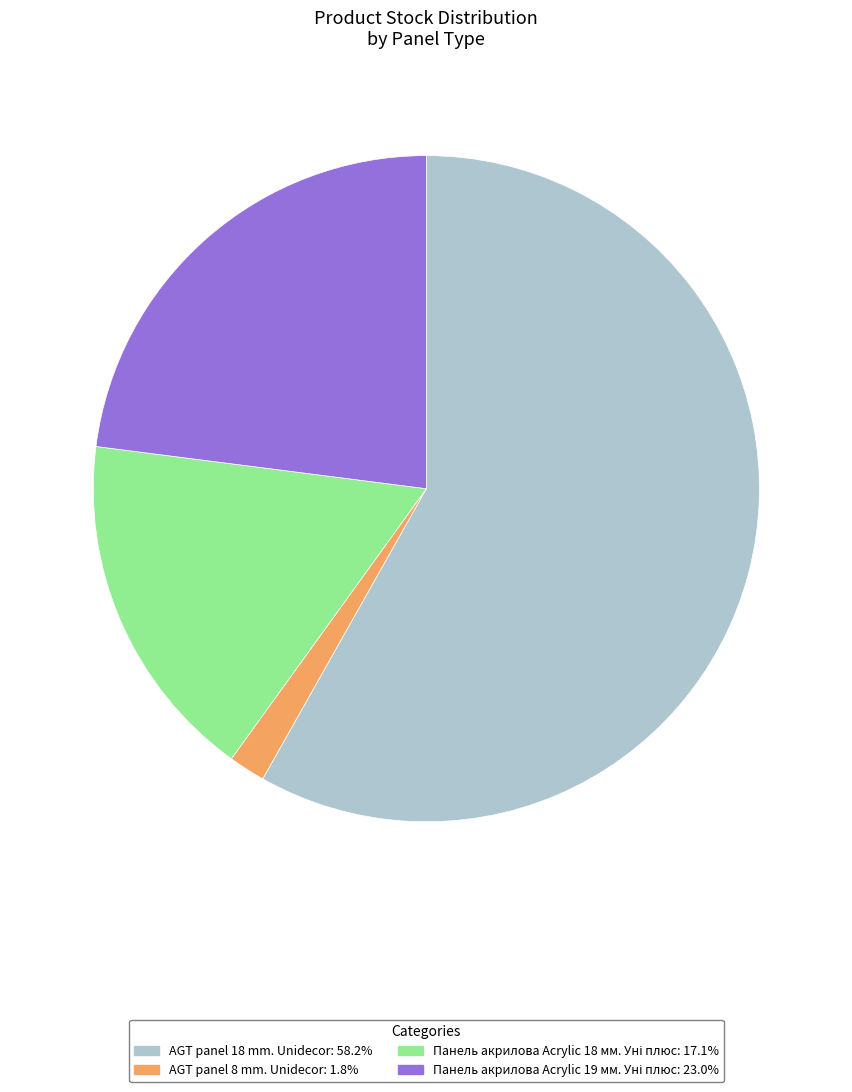

Is there any slice that represents more than half of the pie?

Yes